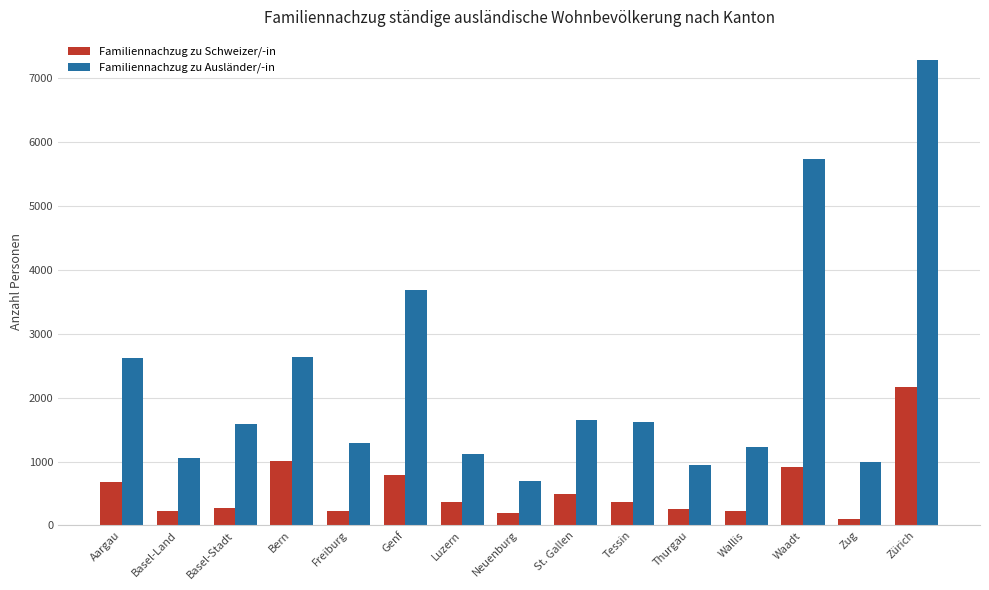

What value does the Familiennachzug zu Ausländer/-in series have at Zug, to the nearest 50?

1000